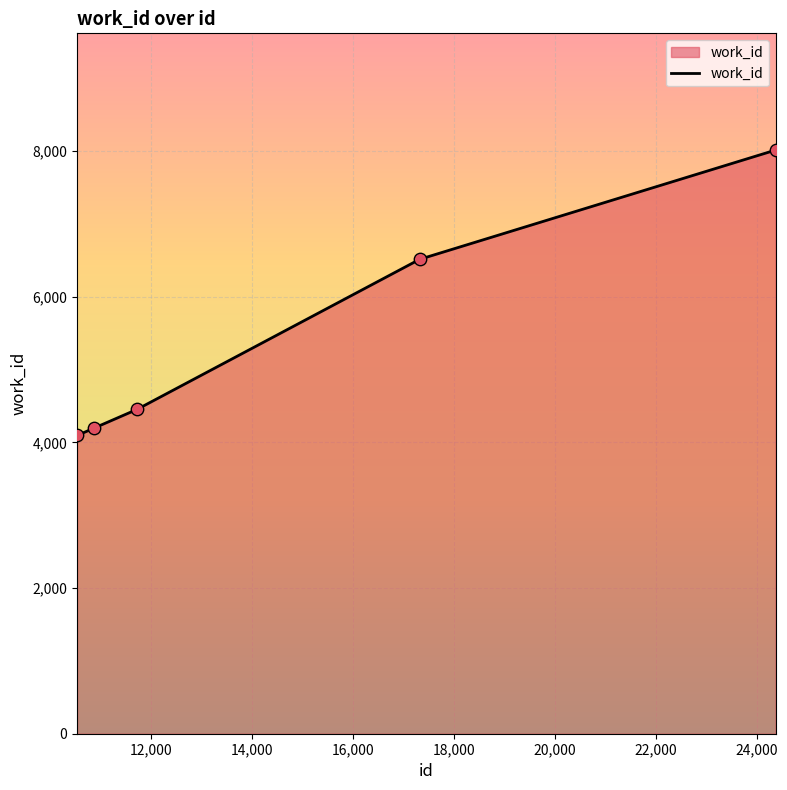

What is the average value?

5454